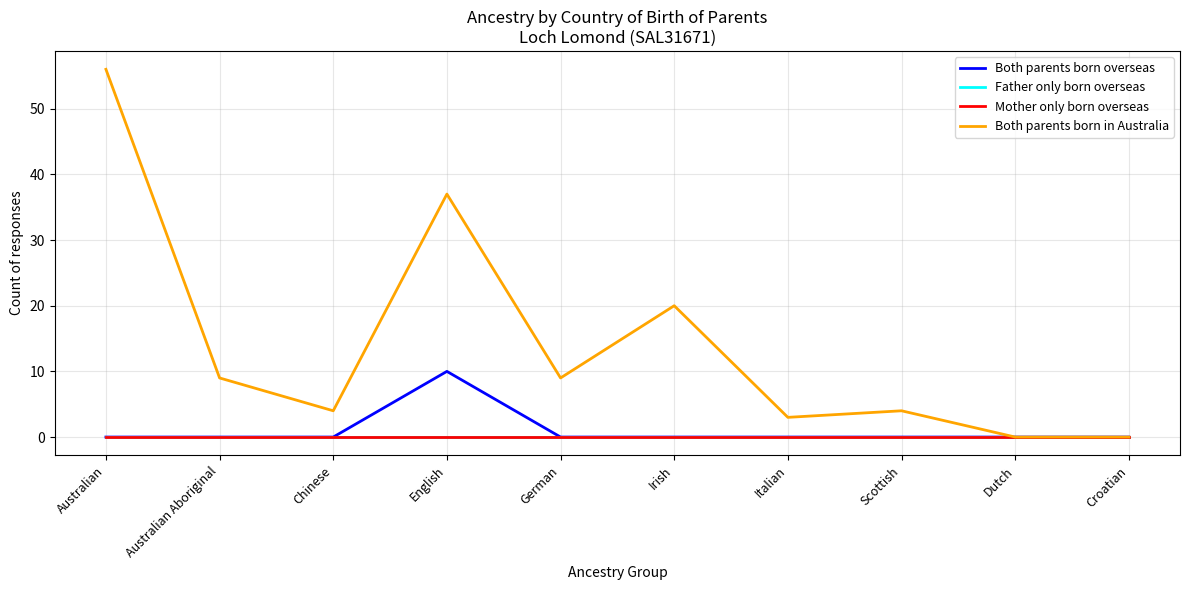

Does the chart display data point markers on the line(s)?

No